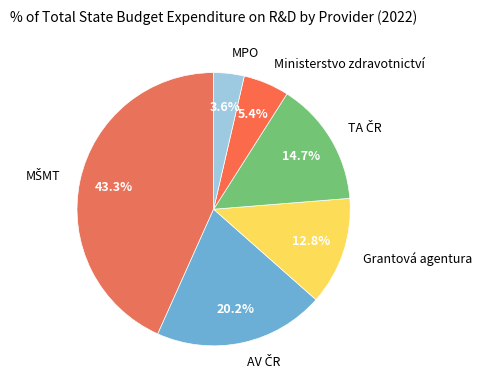

To the nearest percent, what portion does Ministerstvo zdravotnictví represent?

5%